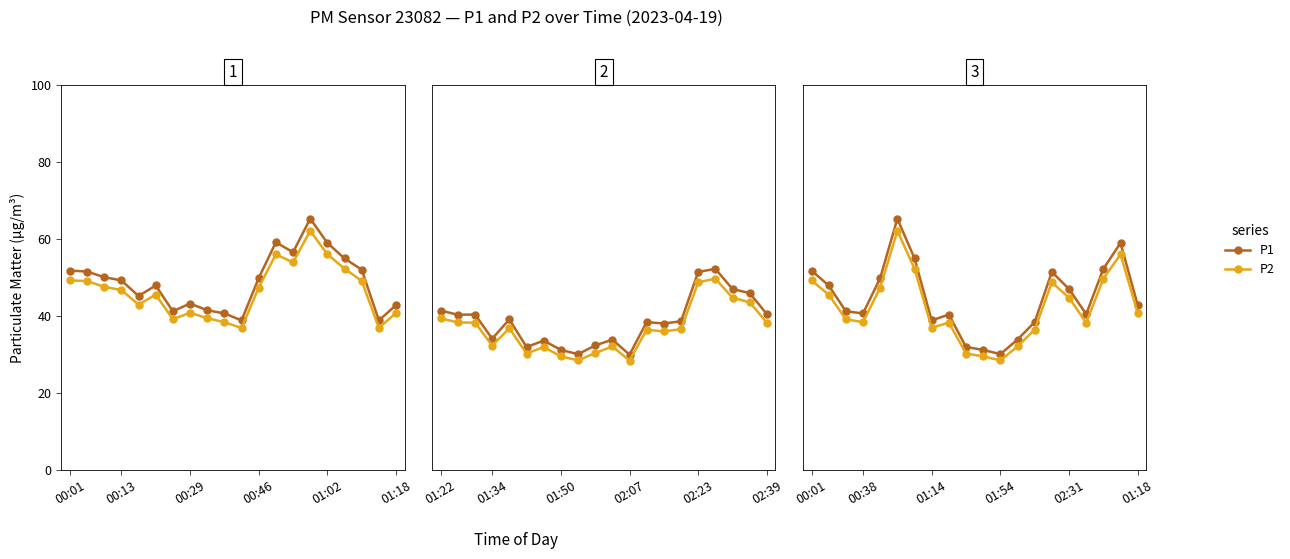

The P2 series shows 61.2 at 02:31. True or false?

False